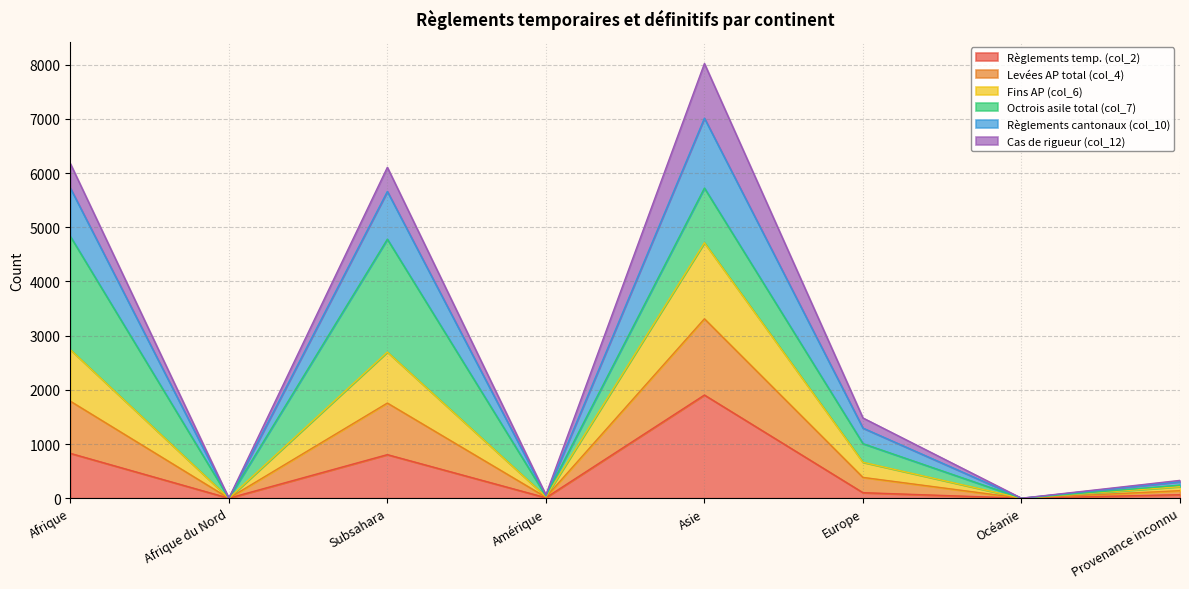

True or false: Levées AP total (col_4) and Fins AP (col_6) cross at least once.

False